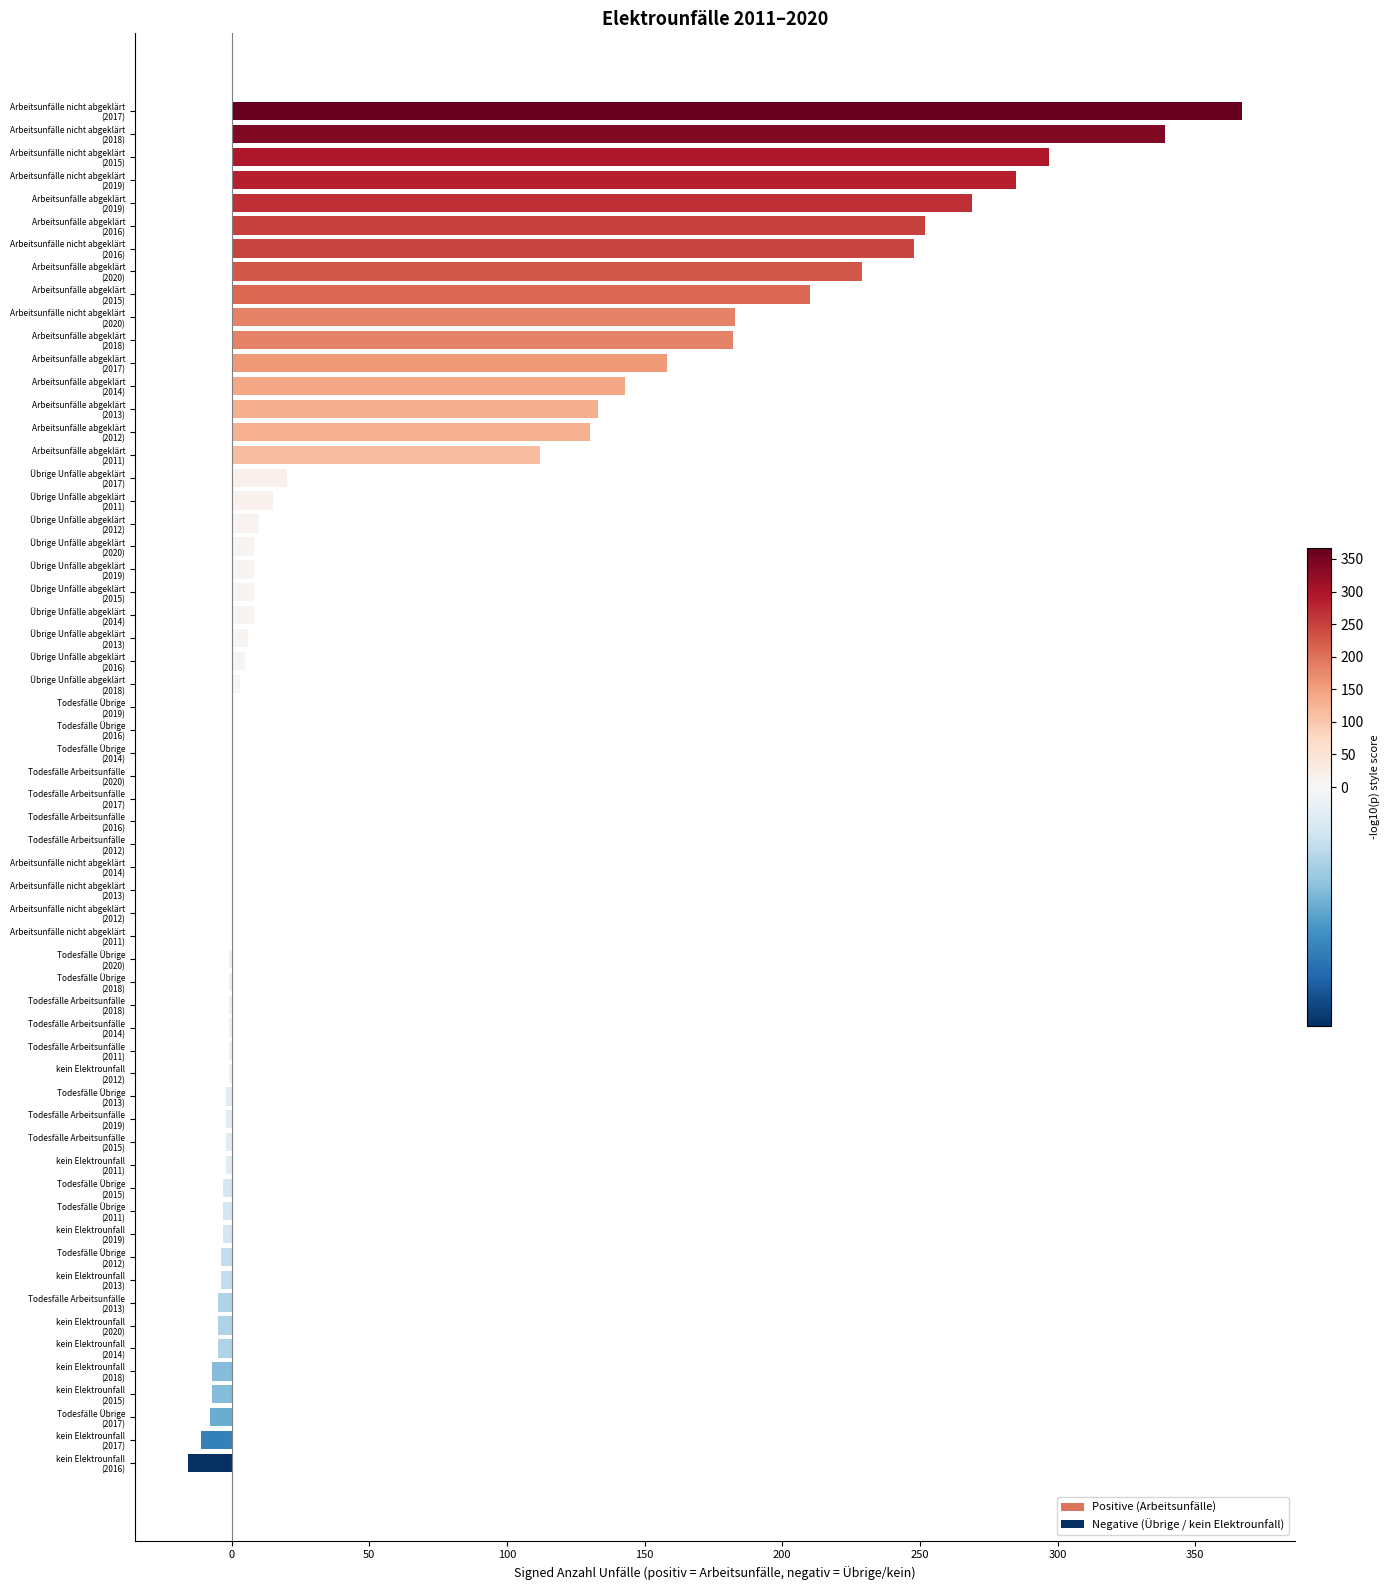

How many distinct data groups are displayed?

1